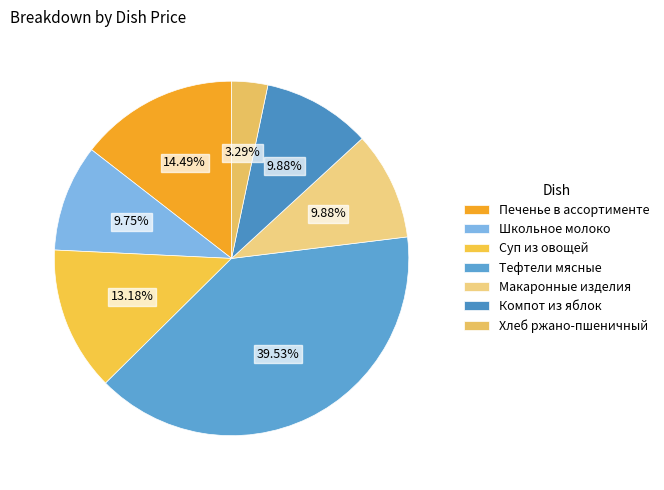

Rank the categories by value from lowest to highest.

Хлеб ржано-пшеничный, Школьное молоко, Макаронные изделия, Компот из яблок, Суп из овощей, Печенье в ассортименте, Тефтели мясные